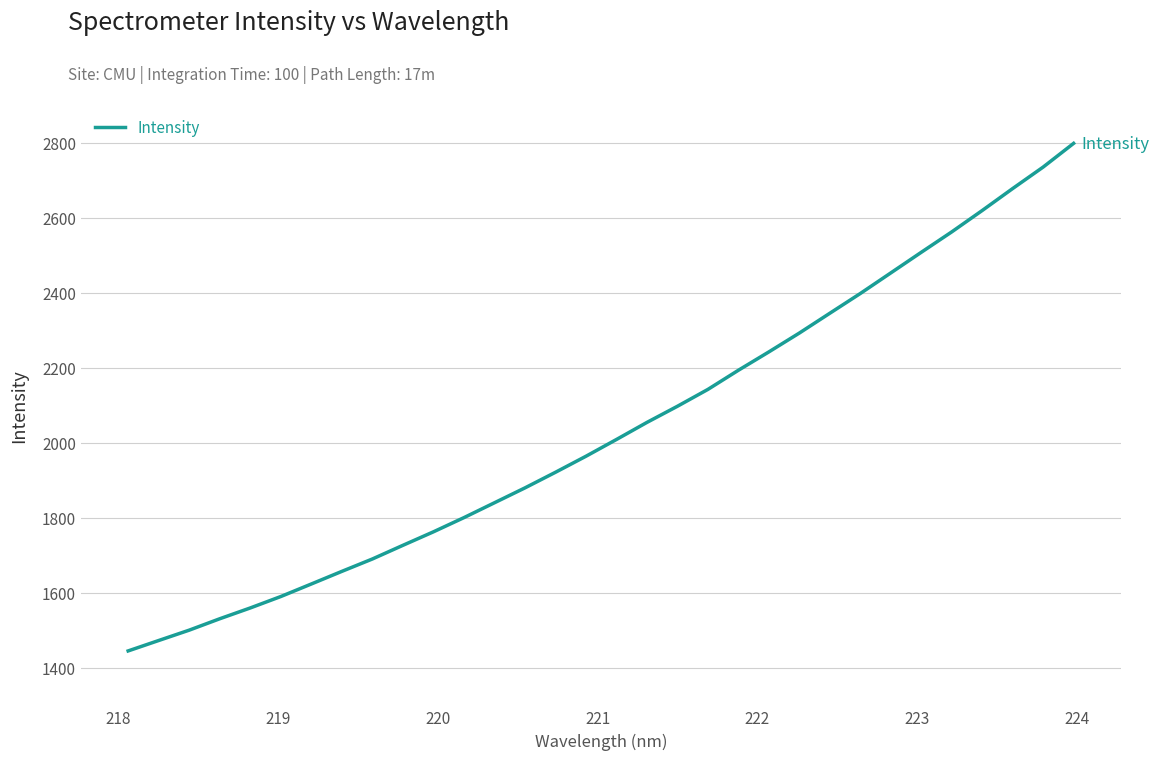

What is the greatest value displayed?

2798.6